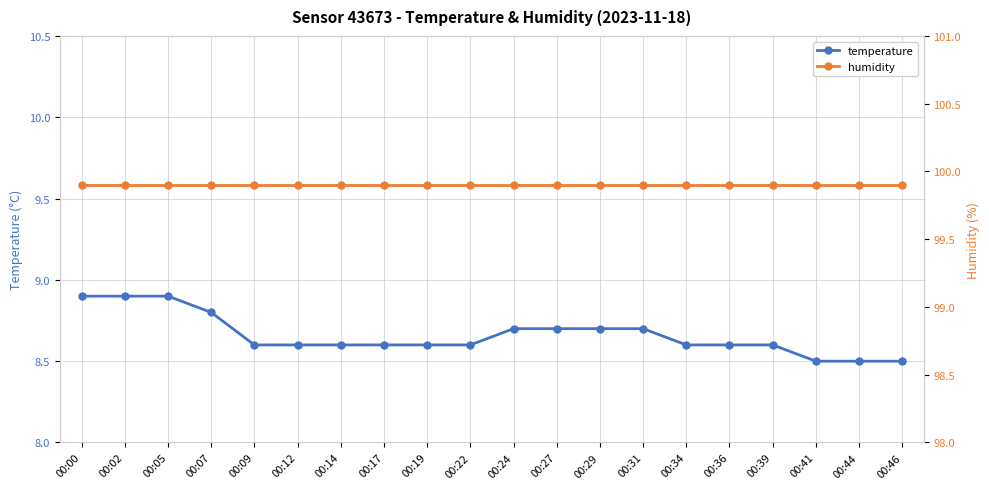

True or false: humidity and temperature cross at least once.

False